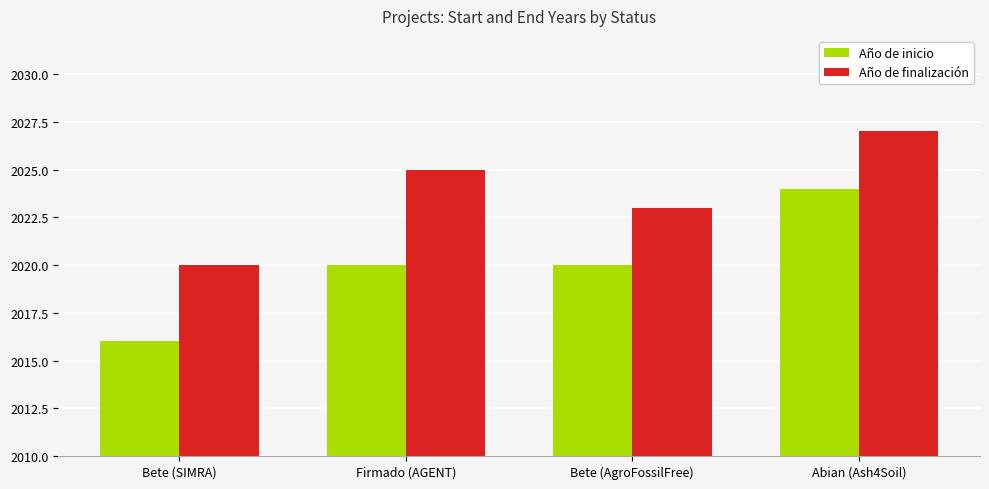

How many bars are there in each group?

2